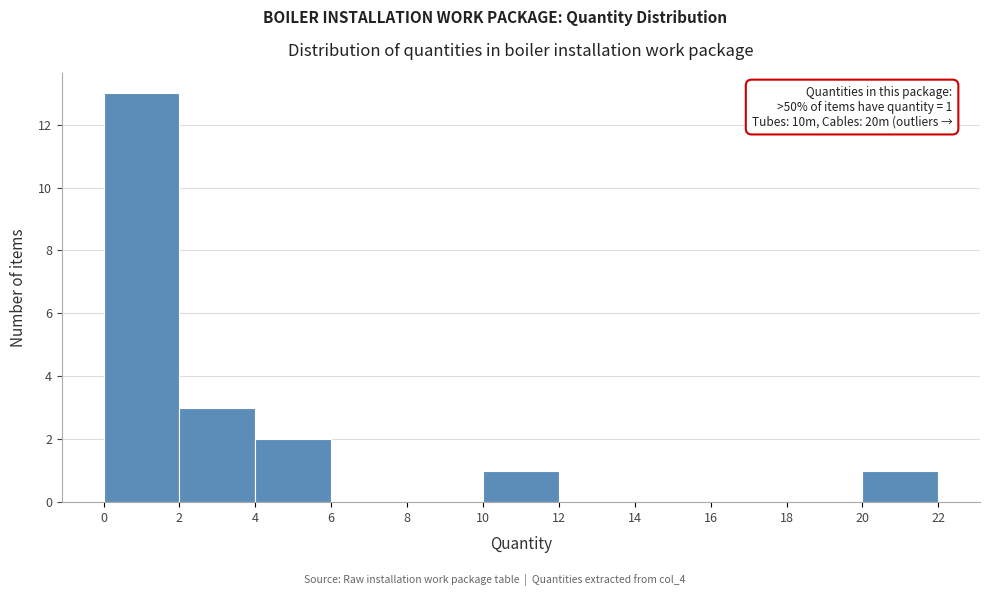

Over which range of the x-axis is the bar tallest?

0 to 2